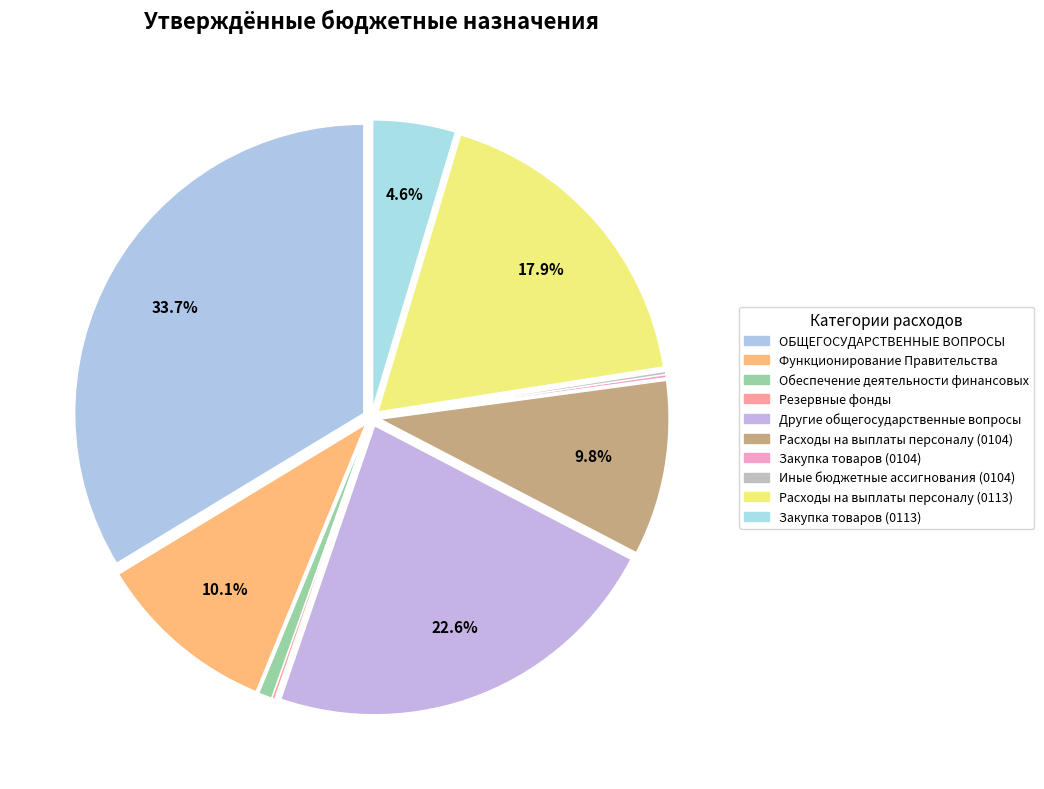

What percentage is NOT represented by Резервные фонды?

99.8%